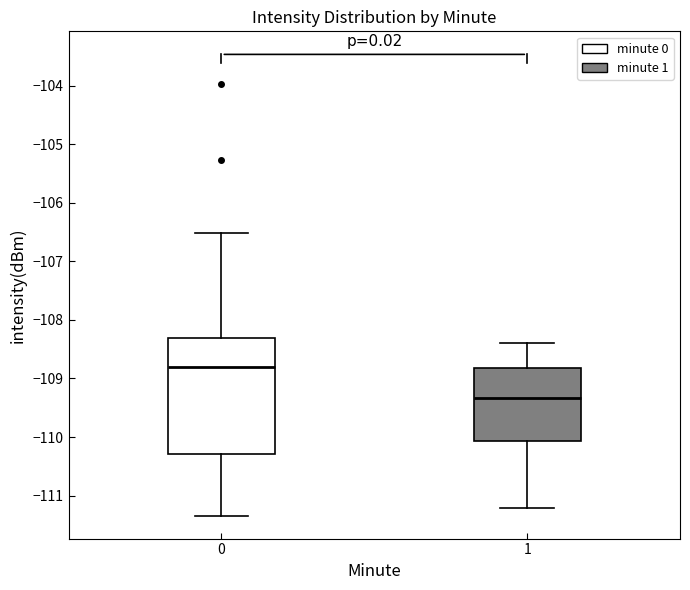

Reading left to right, transcribe this box plot: for each box, give where its median line is, the range the box spans, and where its two whiskers end, as read against the y-axis. The values are not printed on the chart, so give them approximately, as read against the axis.

0: median -108.8, box -110.3 to -108.3, whiskers -111.3 to -106.5
1: median -109.3, box -110.1 to -108.8, whiskers -111.2 to -108.4